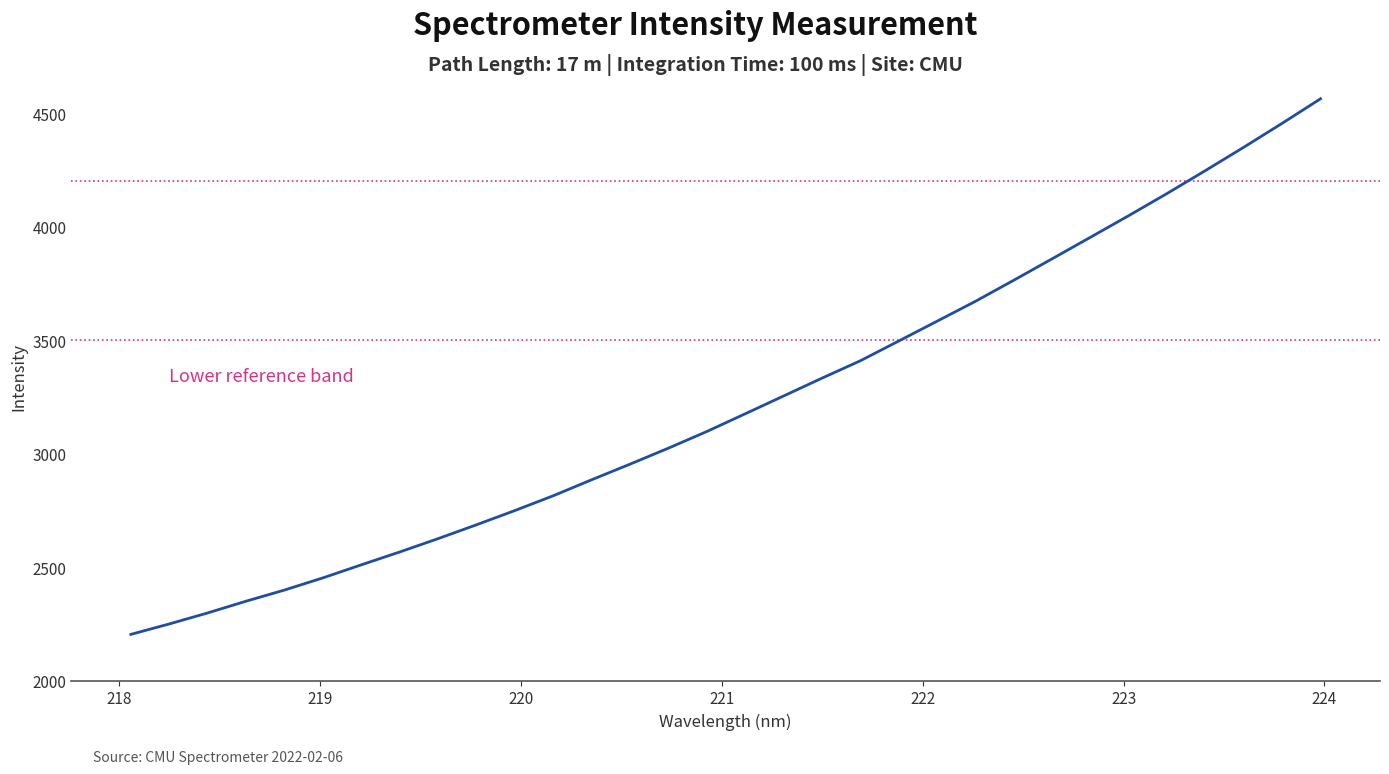

What is the difference between the maximum and minimum values?

2359.6